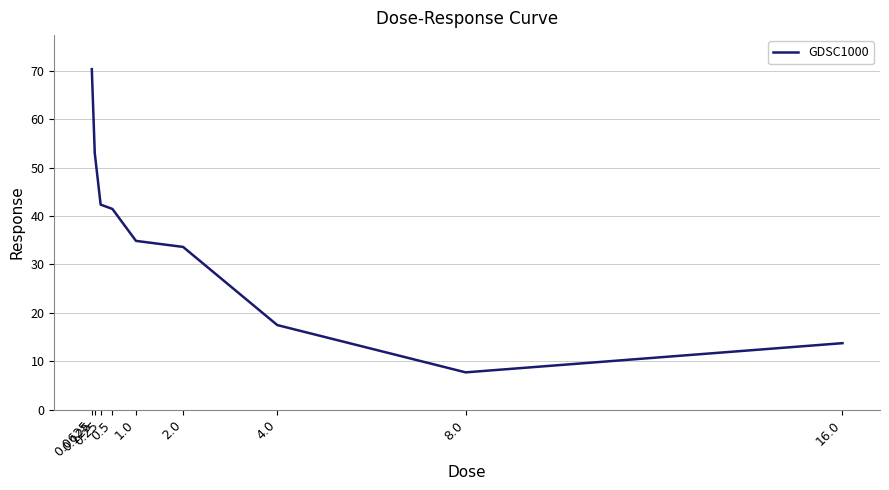

What is the minimum value shown in the chart?

7.7